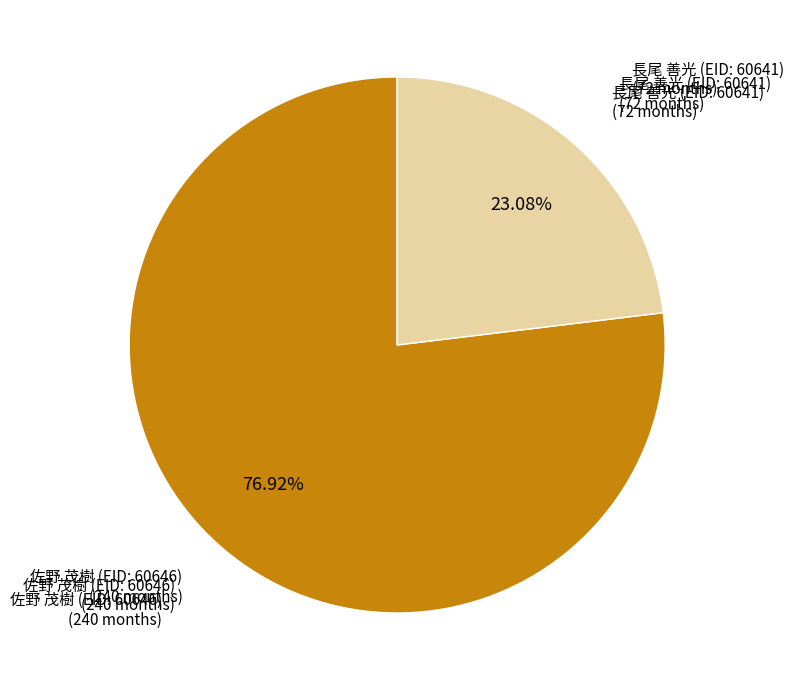

How much of the chart is everything except 佐野 茂樹 (EID: 60646)?

23.1%